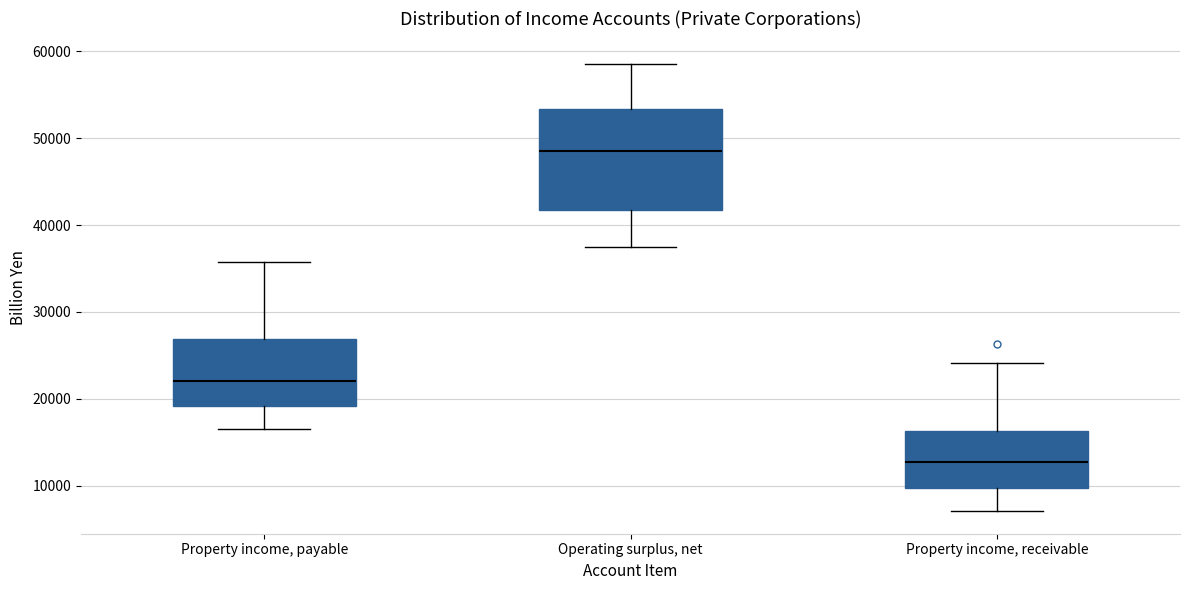

Where is the upper edge of the box for Property income, payable on the y-axis? The values are not printed on the chart, so give them approximately, as read against the axis.

27000